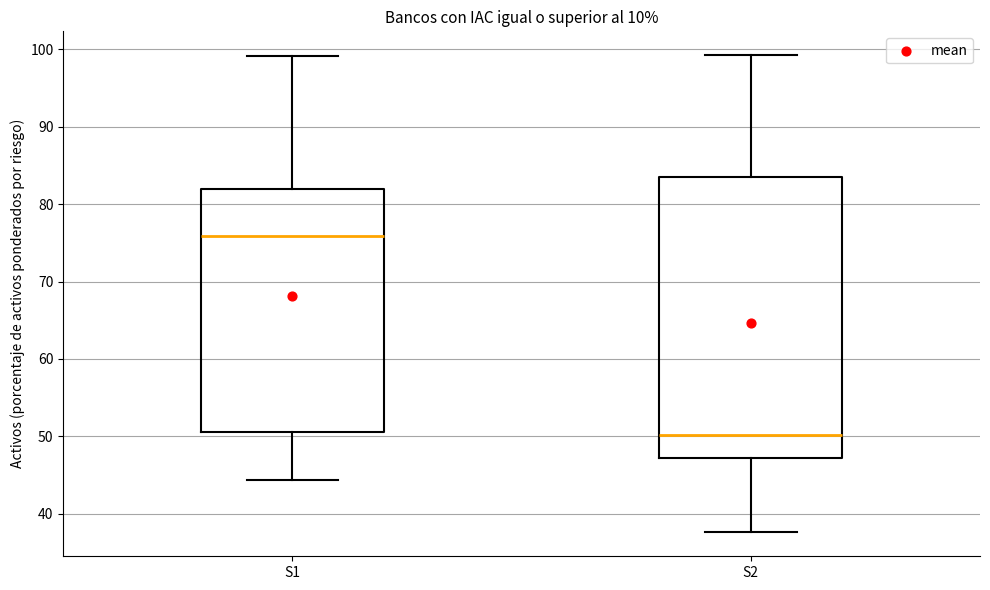

Which box is the tallest, from its lower edge to its upper edge?

S2